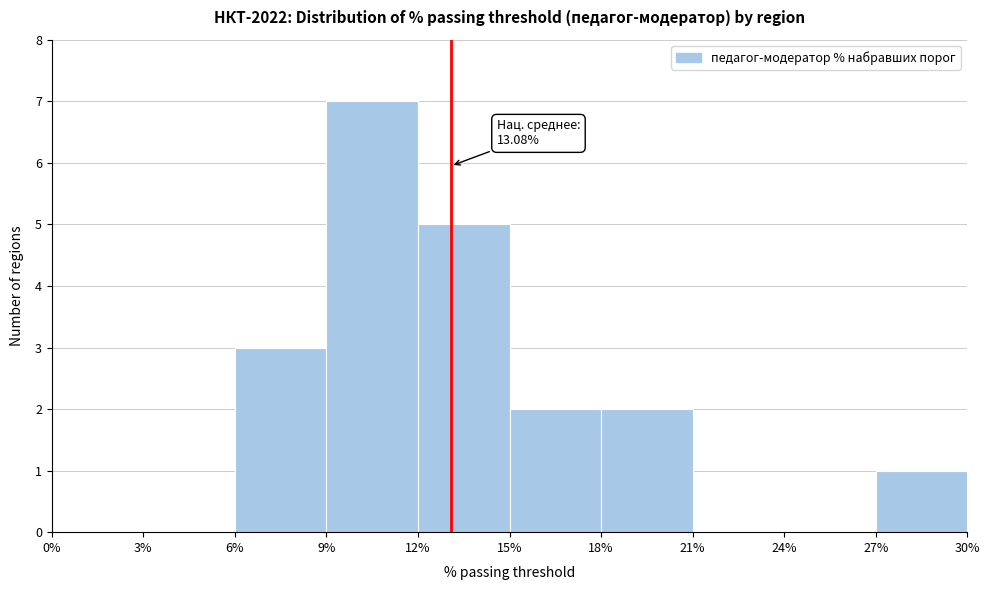

Which range on the x-axis has the tallest bar?

9% to 12%